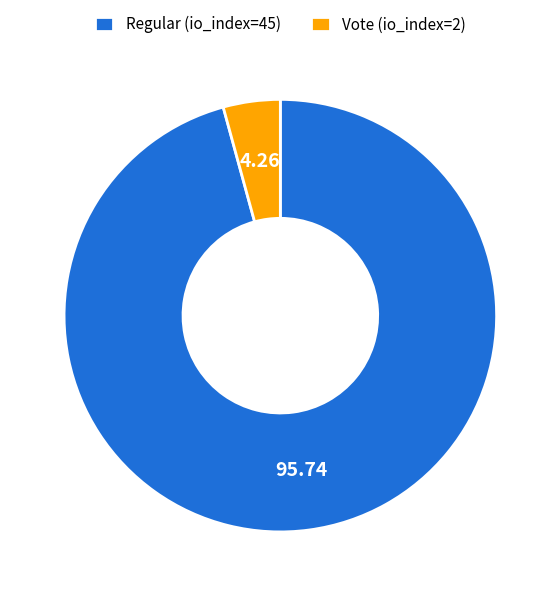

Rank the categories by value from lowest to highest.

Vote, Regular